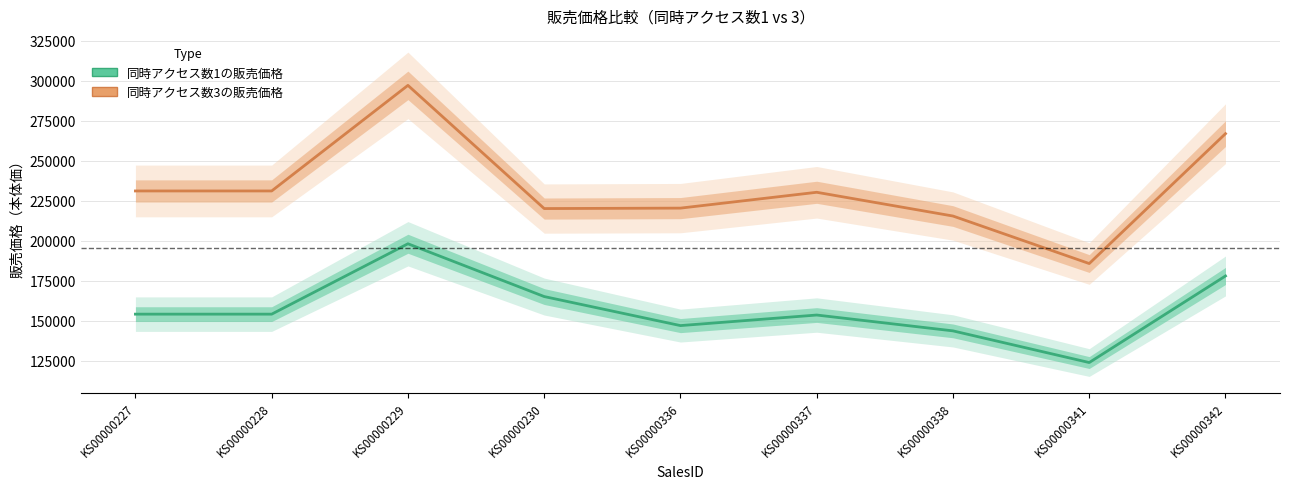

At how many categories does at least one series exceed 280099?

1